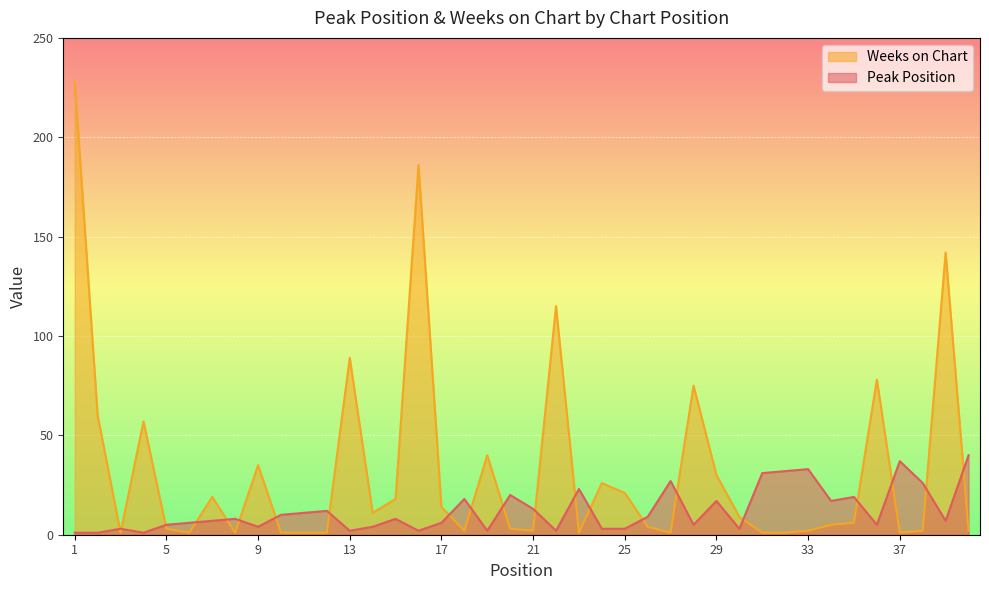

Reading right to left, list all the values displayed in this chart.

Peak Position: 40=40	39=7	38=26	37=37	36=5	35=19	34=17	33=33	32=32	31=31	30=3	29=17	28=5	27=27	26=9	25=3	24=3	23=23	22=2	21=13	20=20	19=2	18=18	17=6	16=2	15=8	14=4	13=2	12=12	11=11	10=10	9=4	8=8	7=7	6=6	5=5	4=1	3=3	2=1	1=1
Weeks on Chart: 40=2	39=142	38=2	37=1	36=78	35=6	34=5	33=2	32=1	31=1	30=9	29=30	28=75	27=1	26=4	25=21	24=26	23=1	22=115	21=2	20=3	19=40	18=2	17=14	16=186	15=18	14=11	13=89	12=1	11=1	10=1	9=35	8=1	7=19	6=1	5=3	4=57	3=1	2=60	1=228